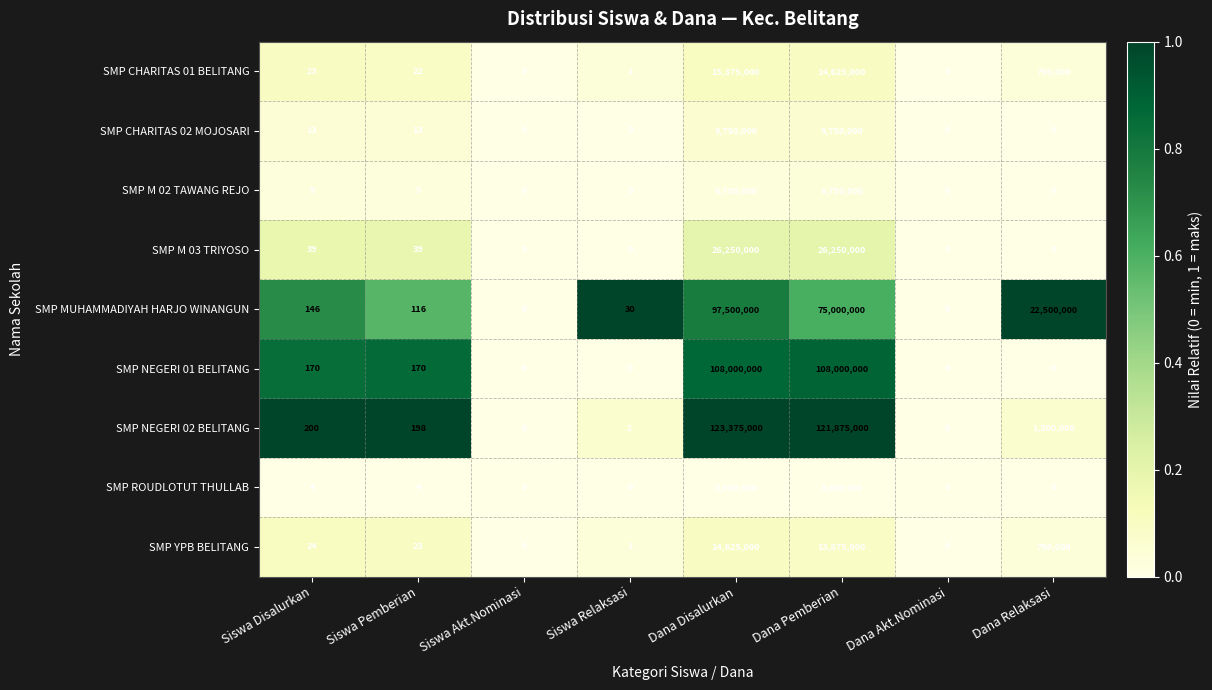

At which category is the sum across all series the highest?

Dana Disalurkan